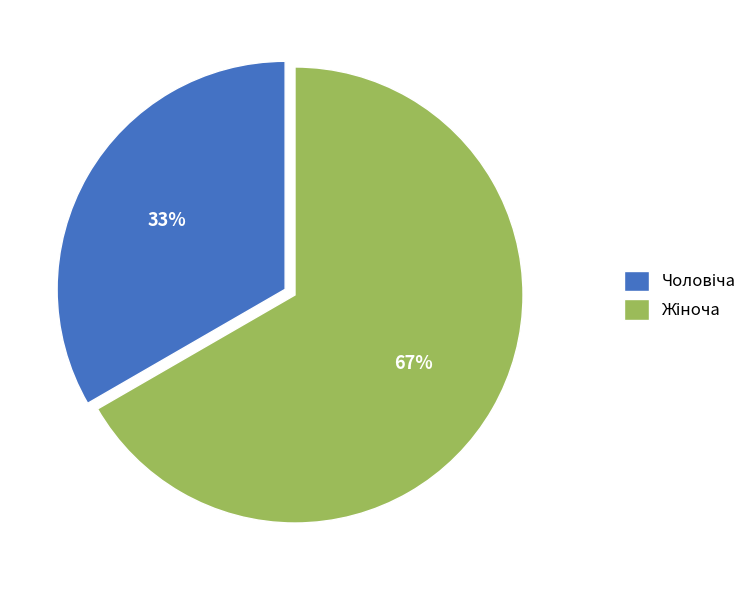

Is there any slice that represents more than half of the pie?

Yes